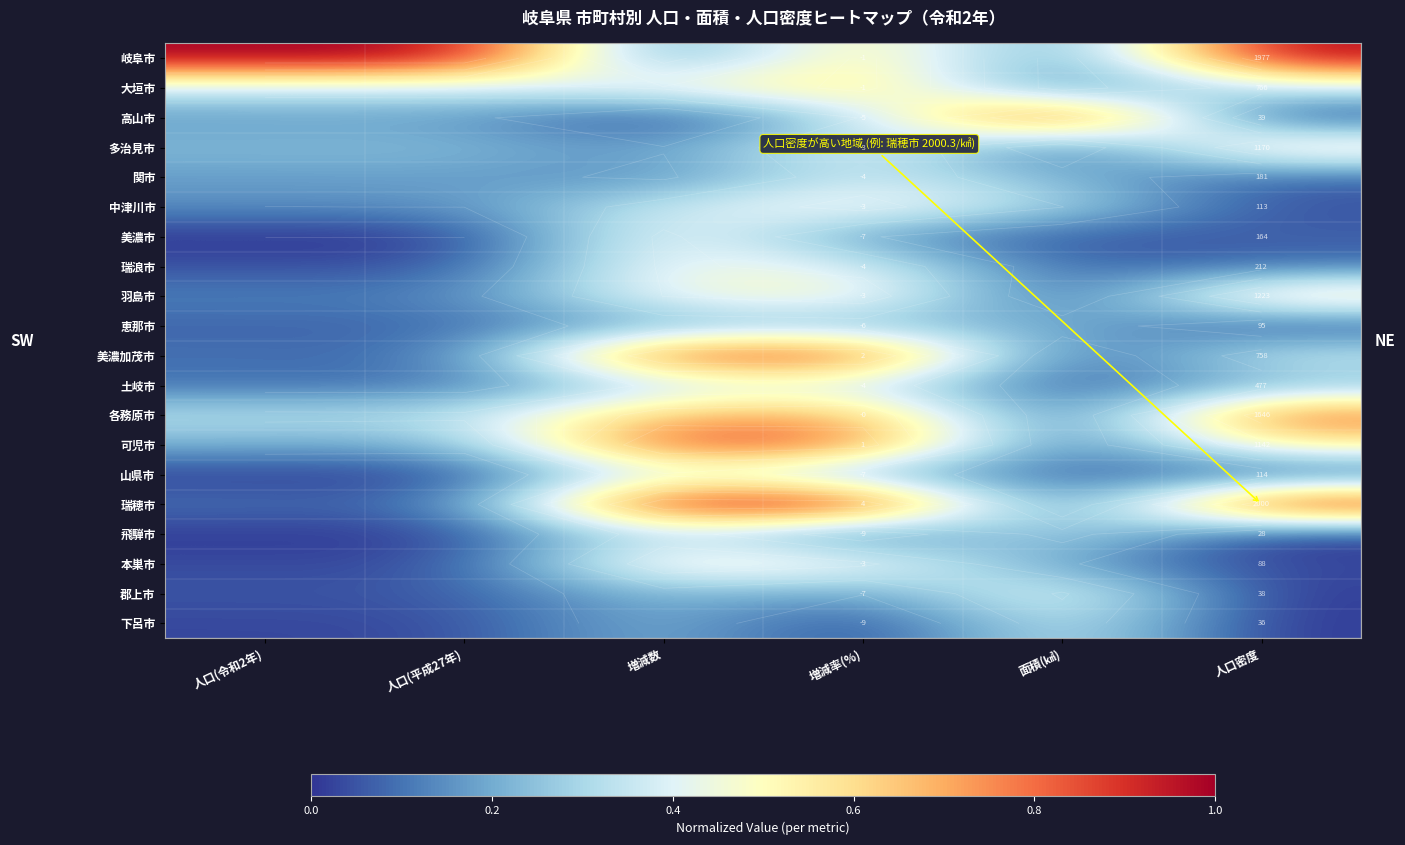

Which series changed the most between 人口(令和2年) and 増減数?

岐阜市